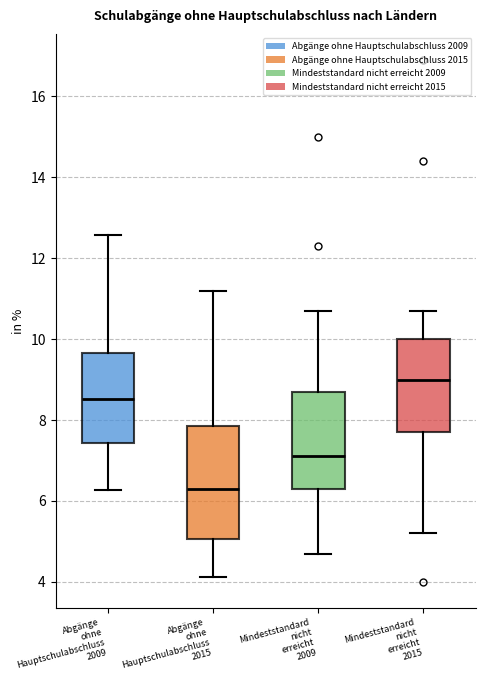

Where does the median line of the box for Abgänge ohne Hauptschulabschluss 2009 sit on the y-axis? The values are not printed on the chart, so give them approximately, as read against the axis.

8.6